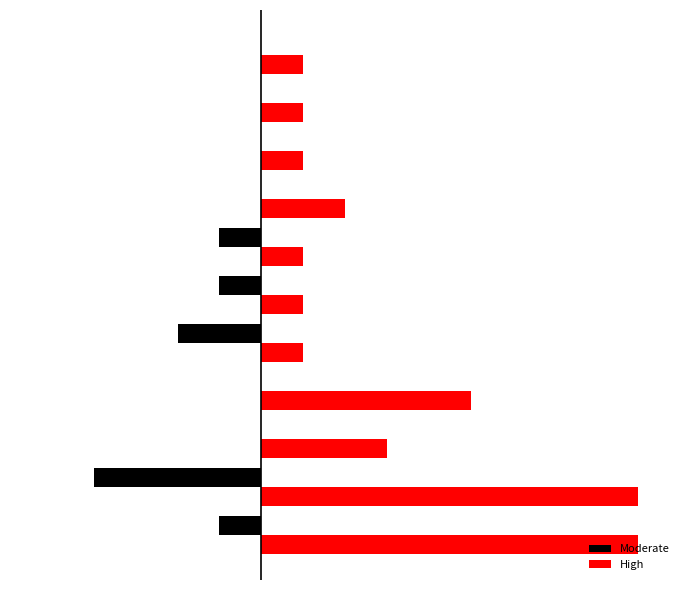

What are all the series names shown in the legend?

Moderate, High